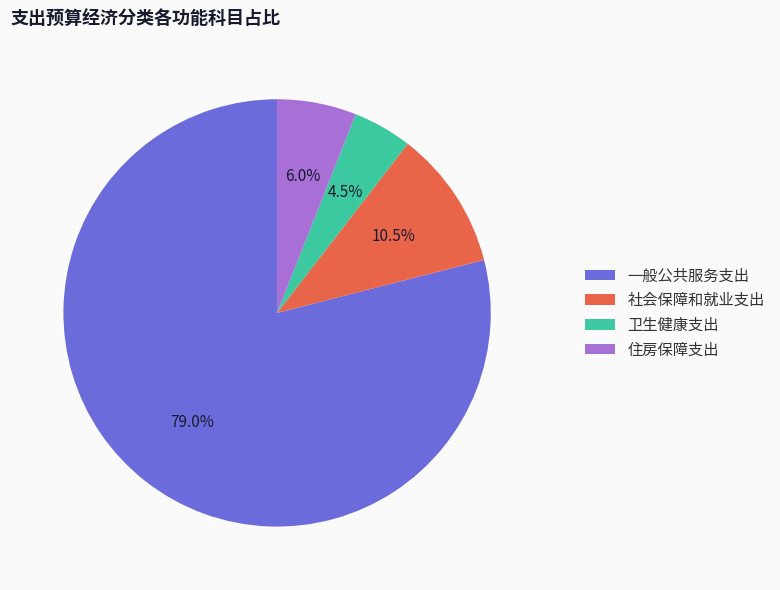

To the nearest percent, what is the combined percentage of 社会保障和就业支出 and 一般公共服务支出?

90%